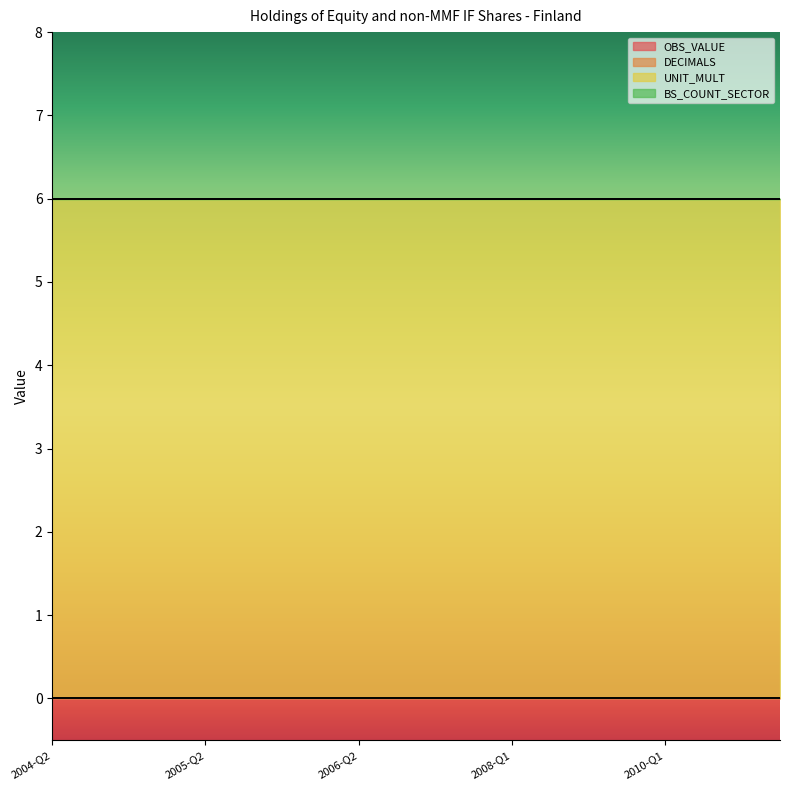

At which category is the sum across all series the highest?

2004-Q2